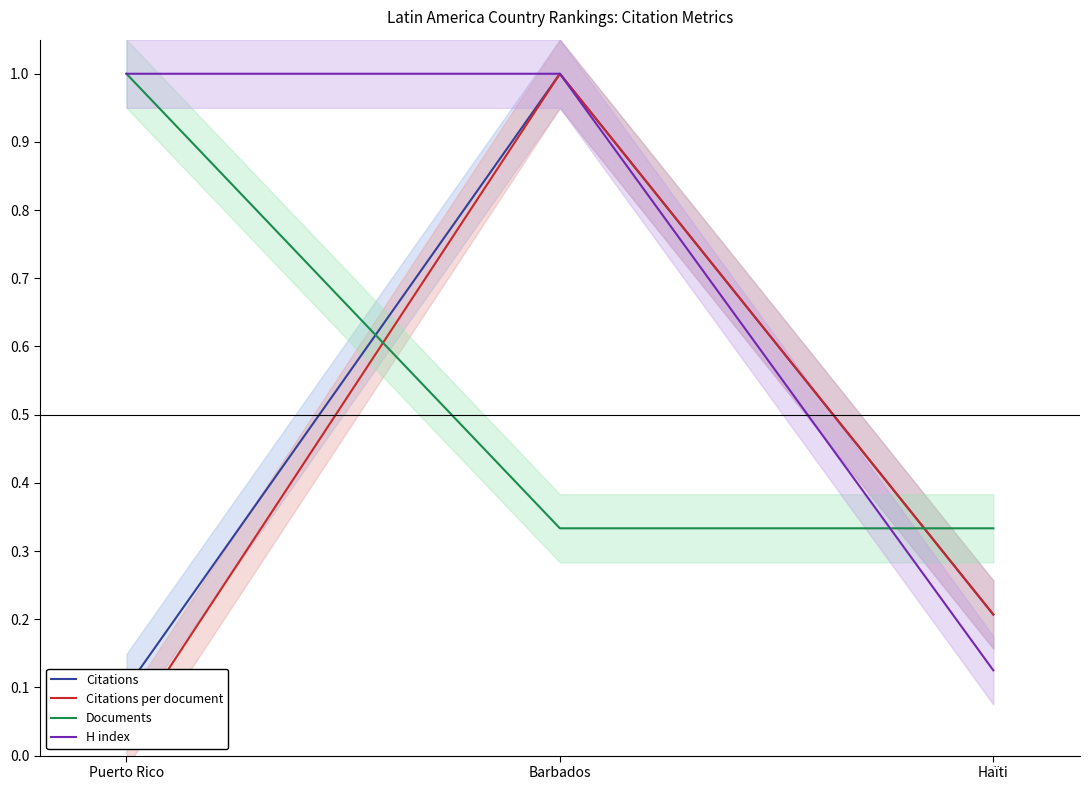

Count the H index values in the range 0 to 1.

3